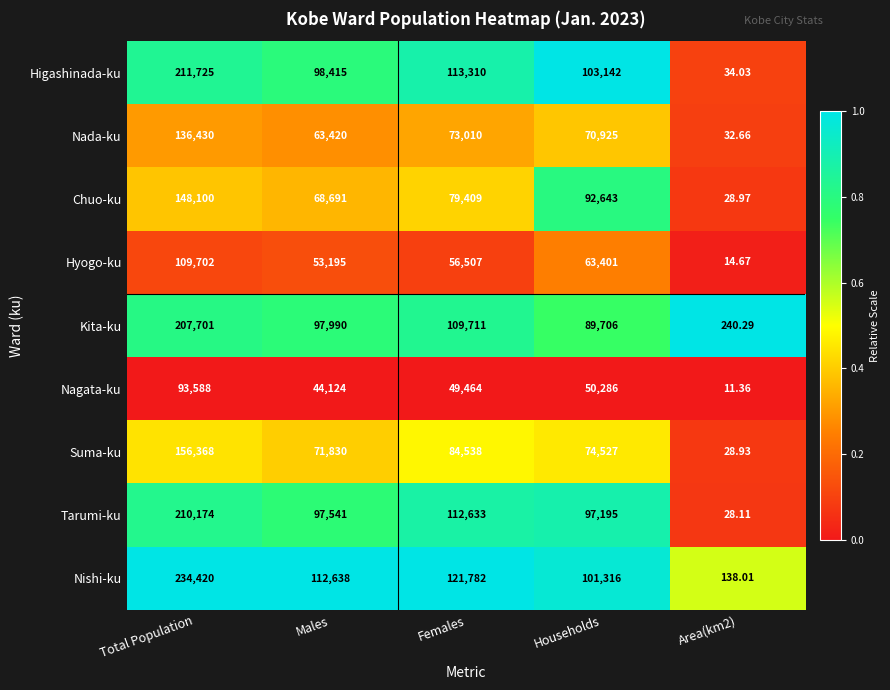

Which category has the highest value in the Hyogo-ku series?

Total Population